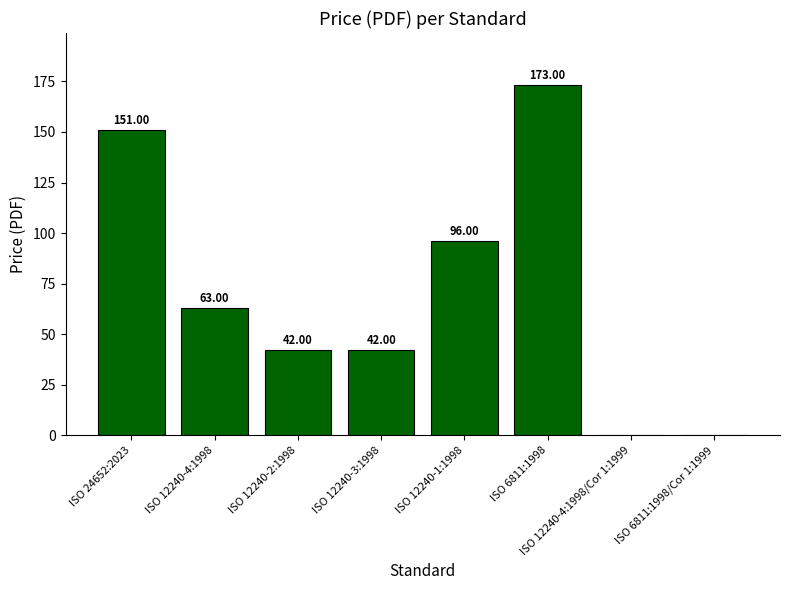

What is the change in value from ISO 12240-3:1998 to ISO 6811:1998?

+131